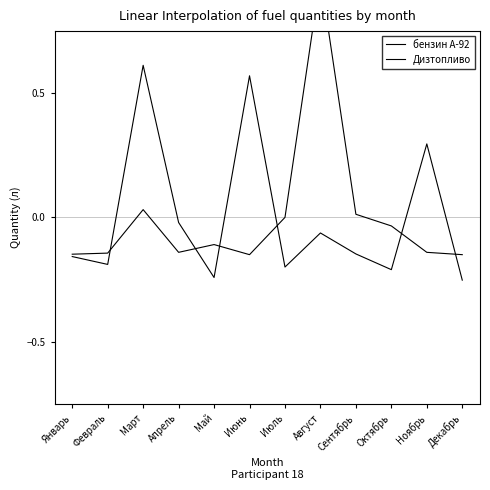

Is the value of Дизтопливо at Июнь greater than the value of бензин А-92 at Январь?

Yes